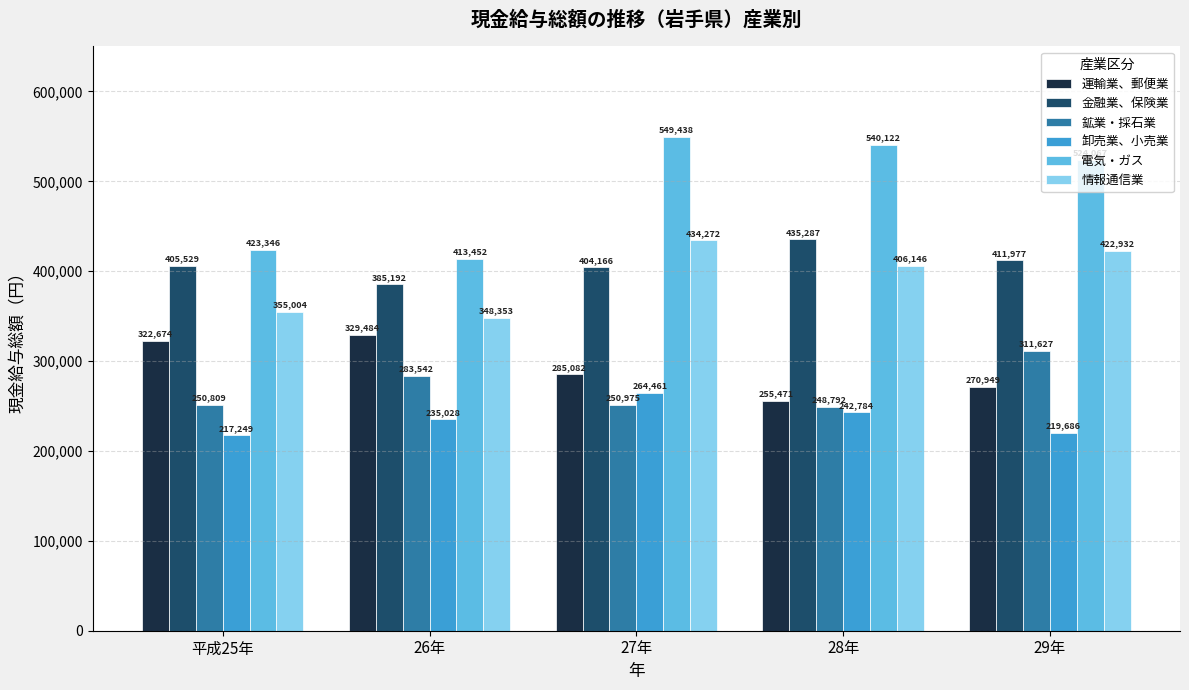

List the series in order of their peak value, lowest first.

卸売業、小売業, 鉱業・採石業, 運輸業、郵便業, 情報通信業, 金融業、保険業, 電気・ガス